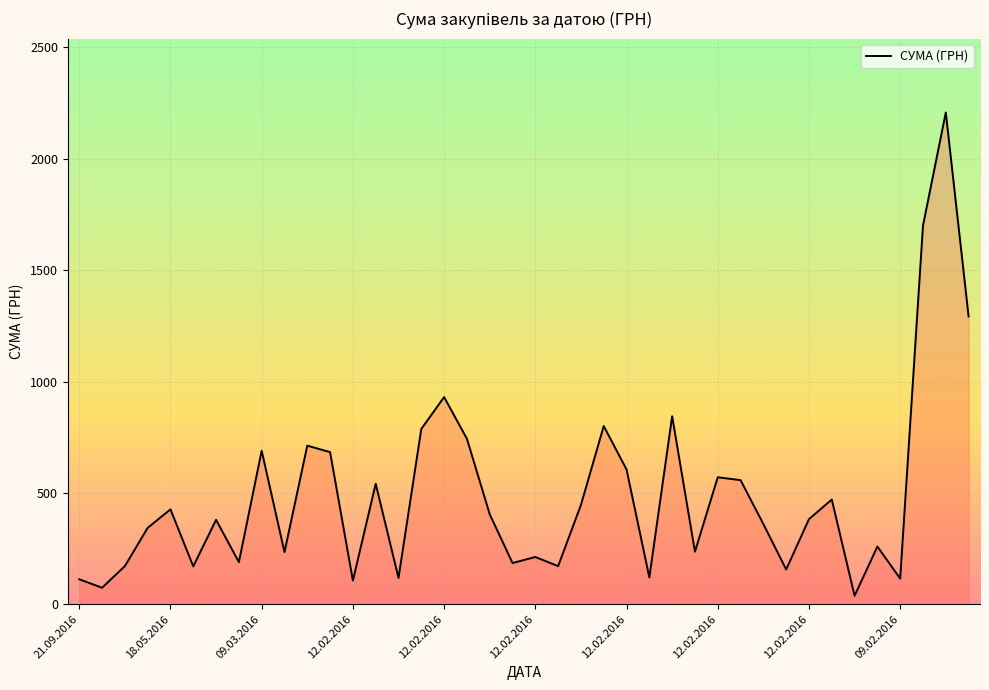

What is the difference between the maximum and minimum values?

2170